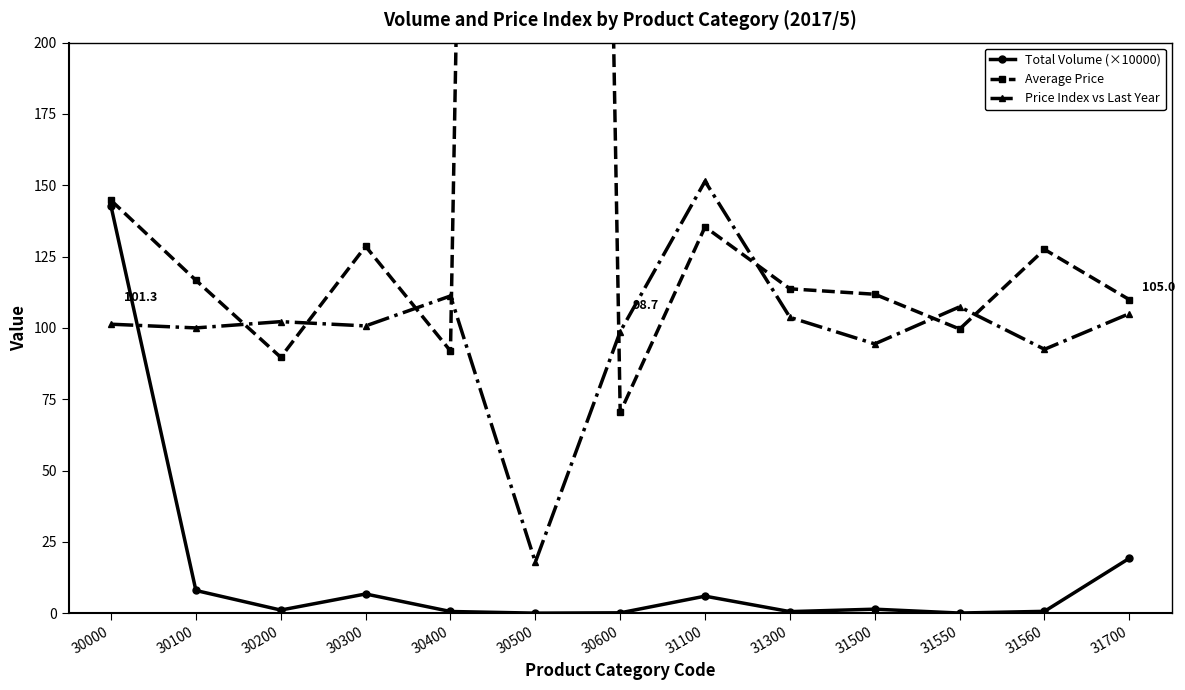

True or false: Price Index vs Last Year and Total Volume (×10000) intersect in this chart.

True